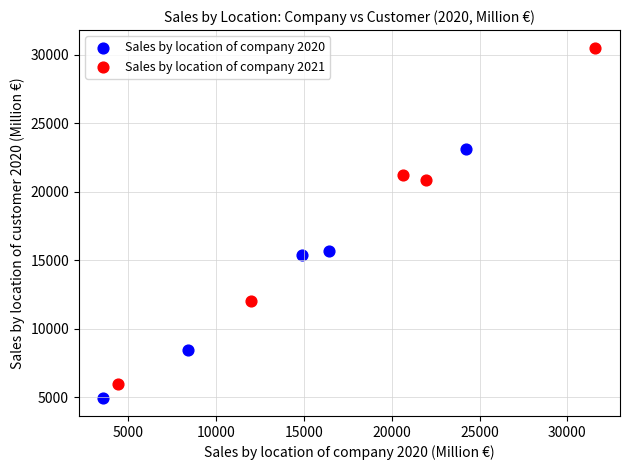

Which series contains the lowest Y value?

Sales by location of company 2020